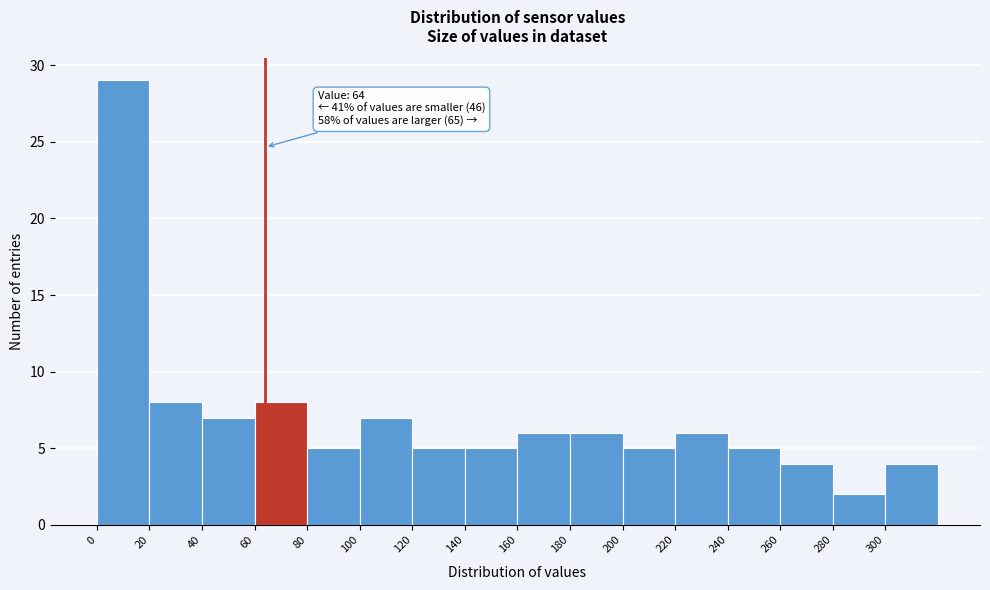

Over which range of the x-axis is the bar tallest?

0 to 20